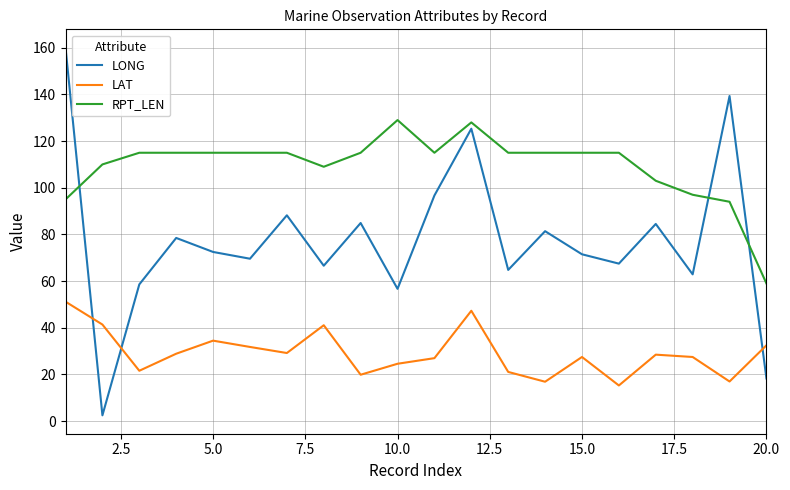

What is the lowest value of the RPT_LEN series?

59.0